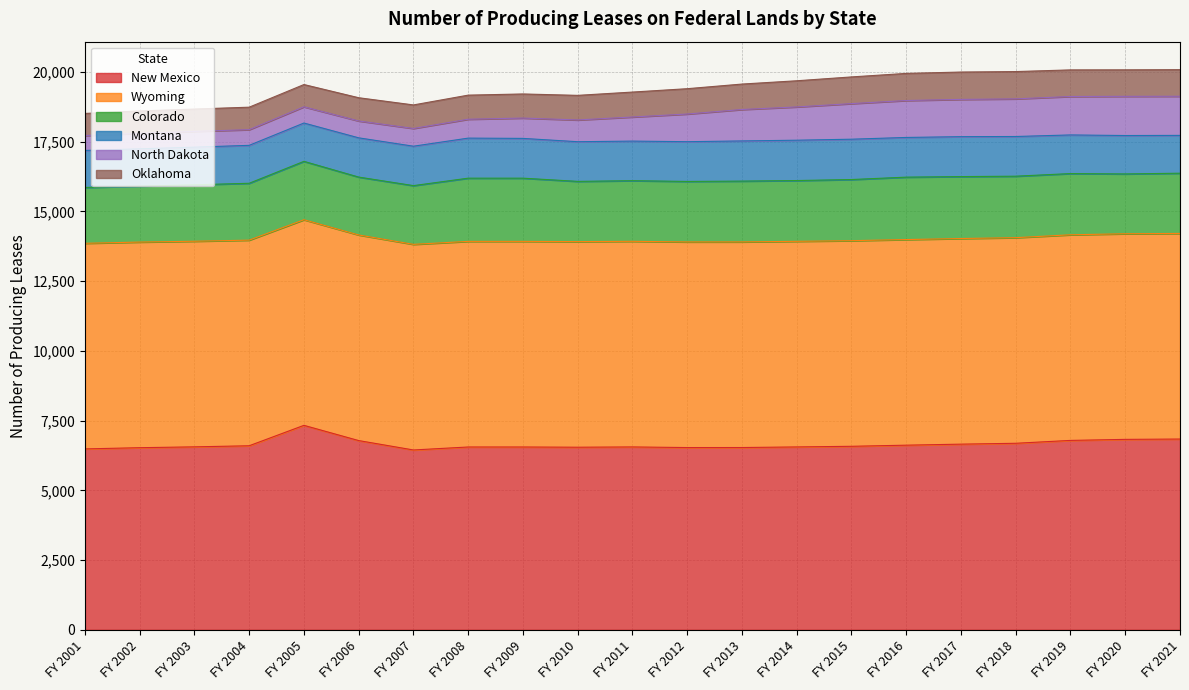

Reading left to right, what are all the values shown in this chart?

New Mexico: 6485	6529	6559	6598	7330	6784	6447	6554	6554	6546	6556	6534	6535	6556	6579	6619	6656	6687	6790	6827	6839
Wyoming: 7372	7372	7372	7372	7372	7372	7372	7372	7372	7372	7372	7372	7372	7372	7372	7372	7372	7372	7372	7372	7372
Colorado: 2002	2005	2023	2039	2093	2075	2106	2266	2266	2159	2174	2169	2180	2179	2192	2238	2221	2204	2195	2145	2159
Montana: 1327	1338	1350	1360	1374	1407	1413	1436	1426	1422	1419	1425	1440	1446	1446	1423	1431	1423	1385	1377	1356
North Dakota: 534	556	565	562	582	605	636	677	729	780	864	992	1127	1193	1276	1324	1336	1349	1378	1405	1403
Oklahoma: 793	802	801	806	798	833	844	864	864	882	894	908	912	938	957	972	981	979	954	950	953